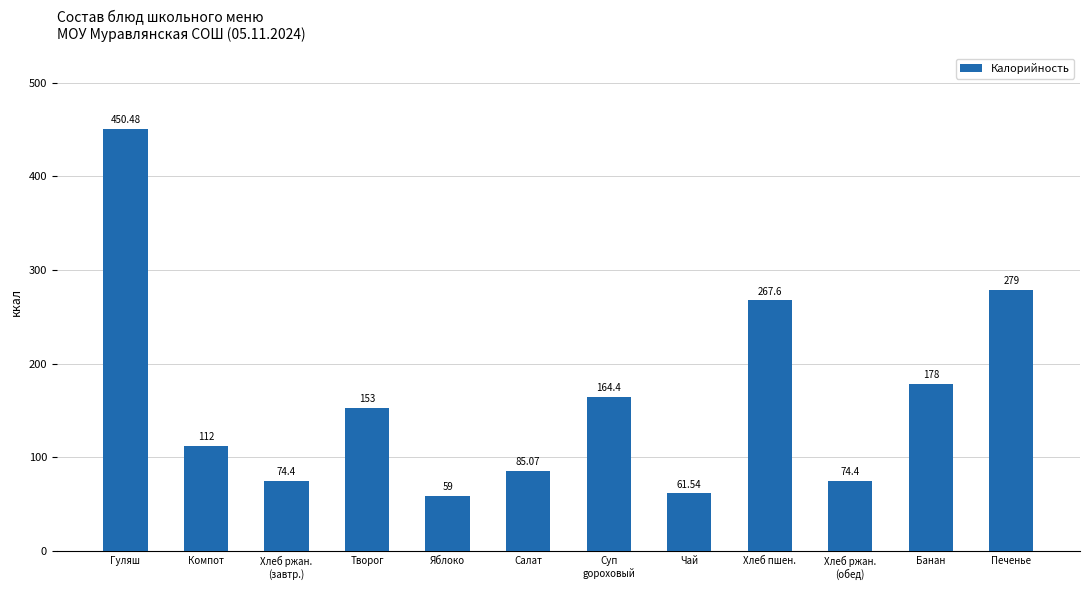

The chart shows a value of 45.8 at Хлеб ржан.
(завтр.). True or false?

False